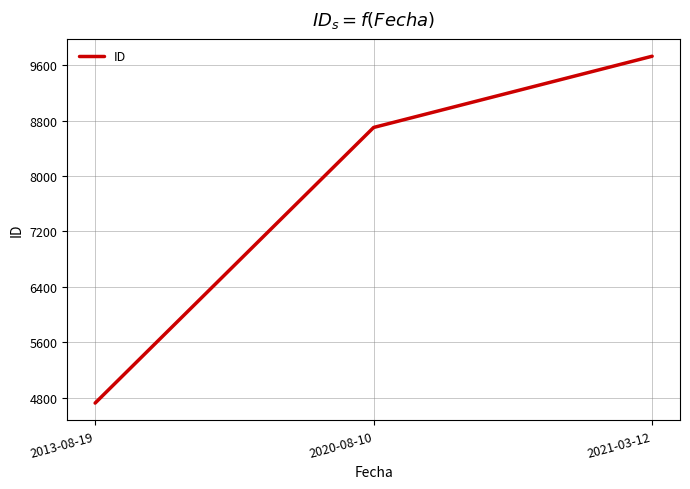

The value at 2021-03-12 is 9731. True or false?

True